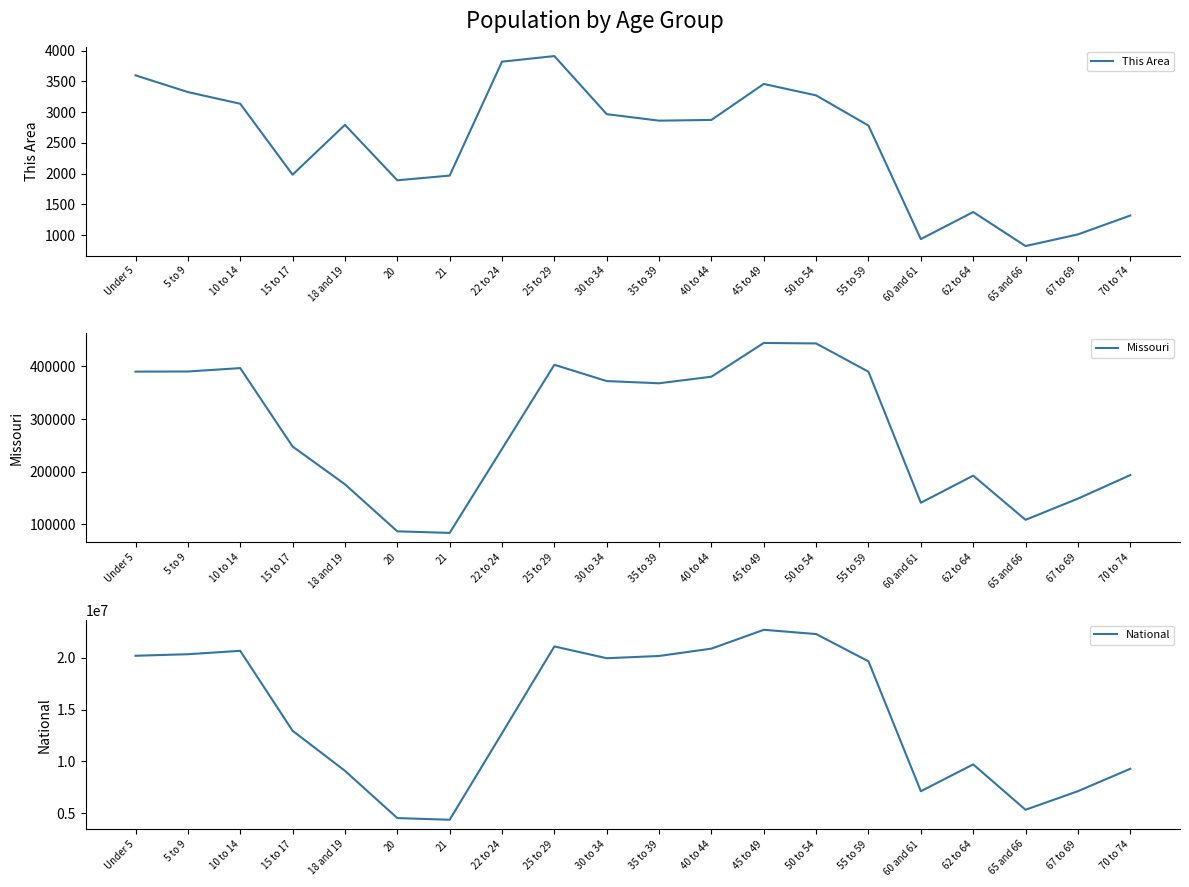

What is the value of the Missouri point at the 8th from the left?

243250